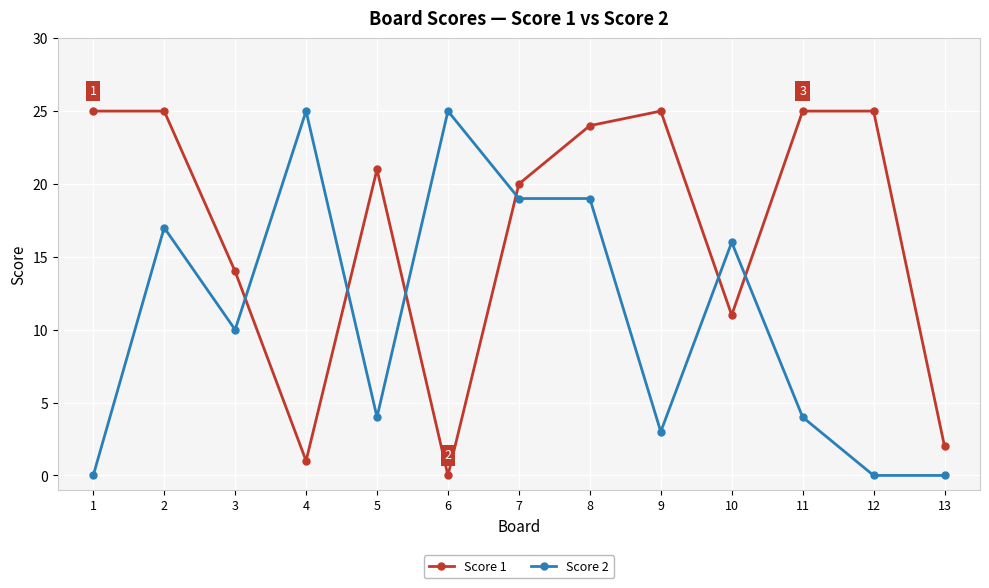

Which series has the largest total across all categories?

Score 1